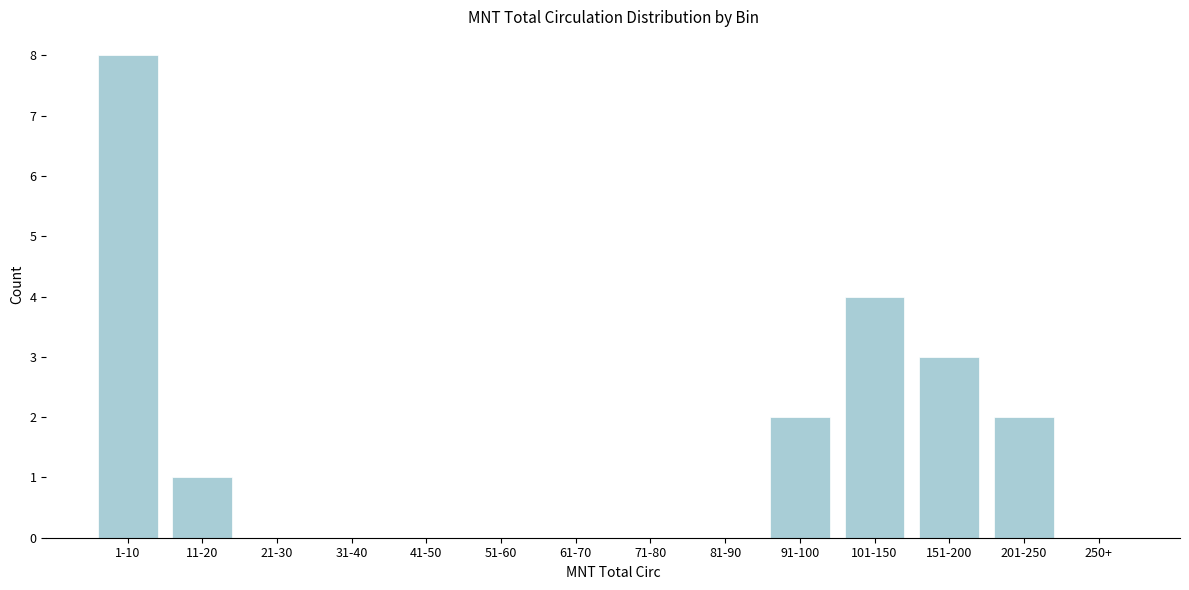

Reading right to left, transcribe all the data shown in this chart.

250+=0	201-250=2	151-200=3	101-150=4	91-100=2	81-90=0	71-80=0	61-70=0	51-60=0	41-50=0	31-40=0	21-30=0	11-20=1	1-10=8